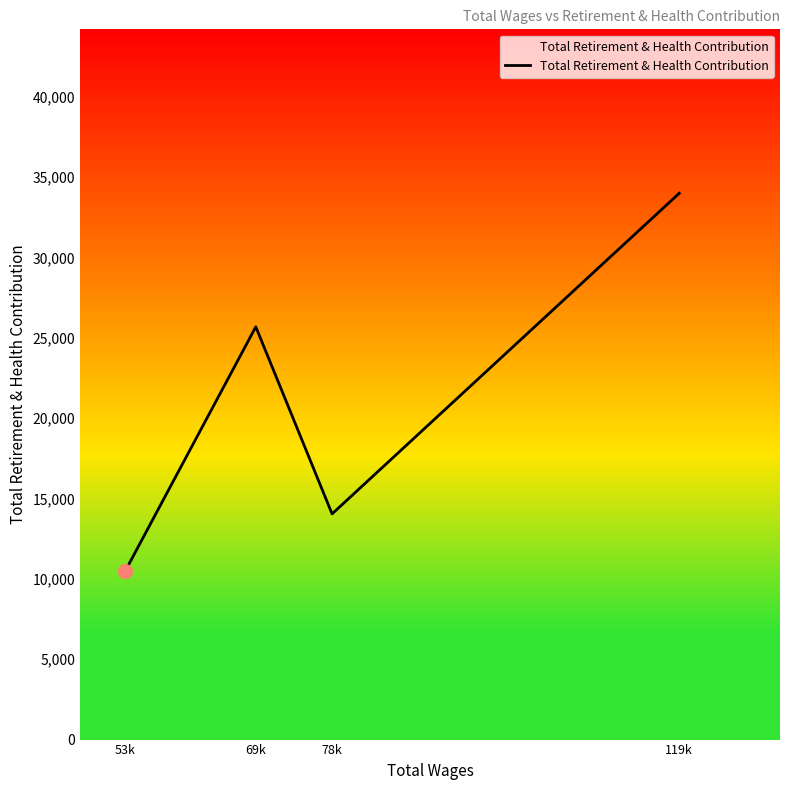

The value at 53k is 10502. True or false?

True